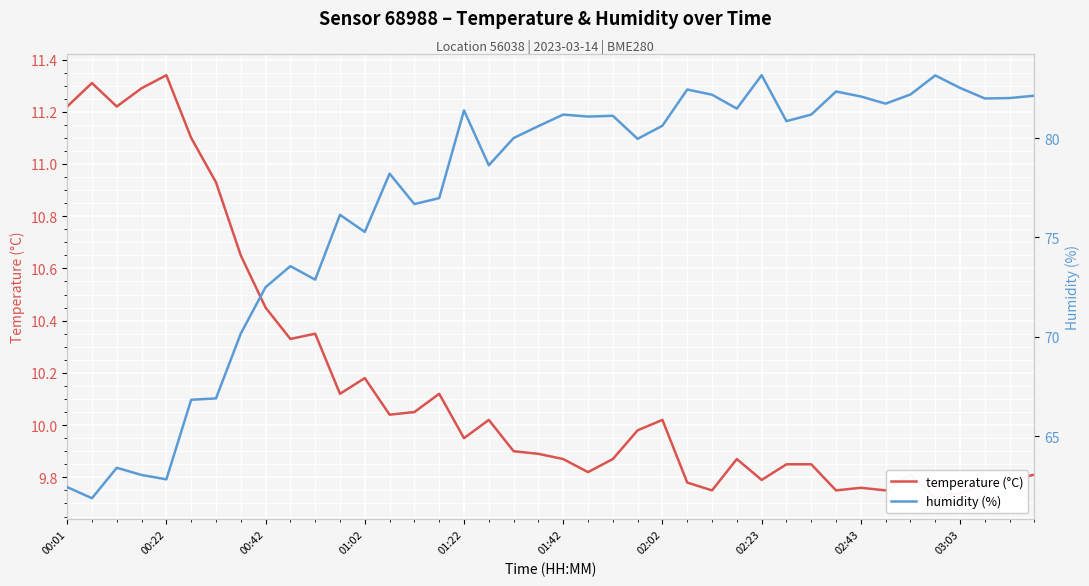

True or false: temperature (°C) has a value of 9.8 at 39.

True